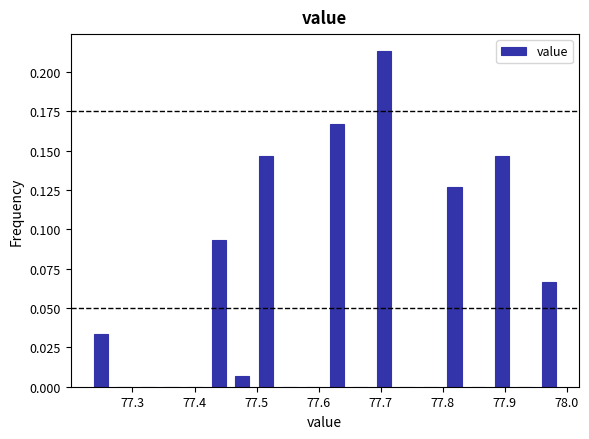

Around what value on the x-axis is the tallest bar? Give the approximate position of its centre, as read against the axis.

77.71